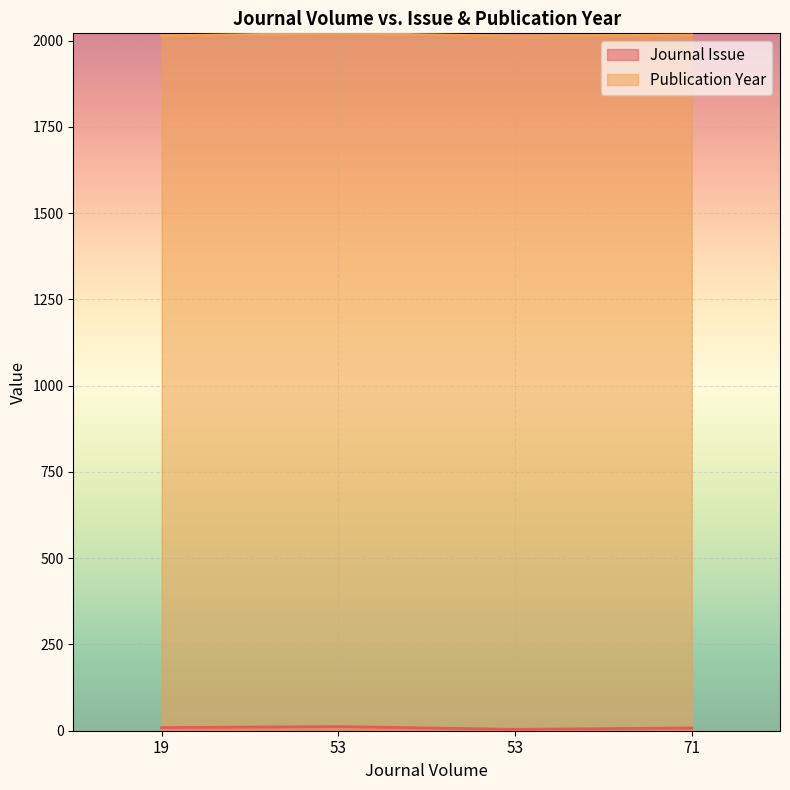

What is the value of the Journal Issue point at the 2nd from the left?

12